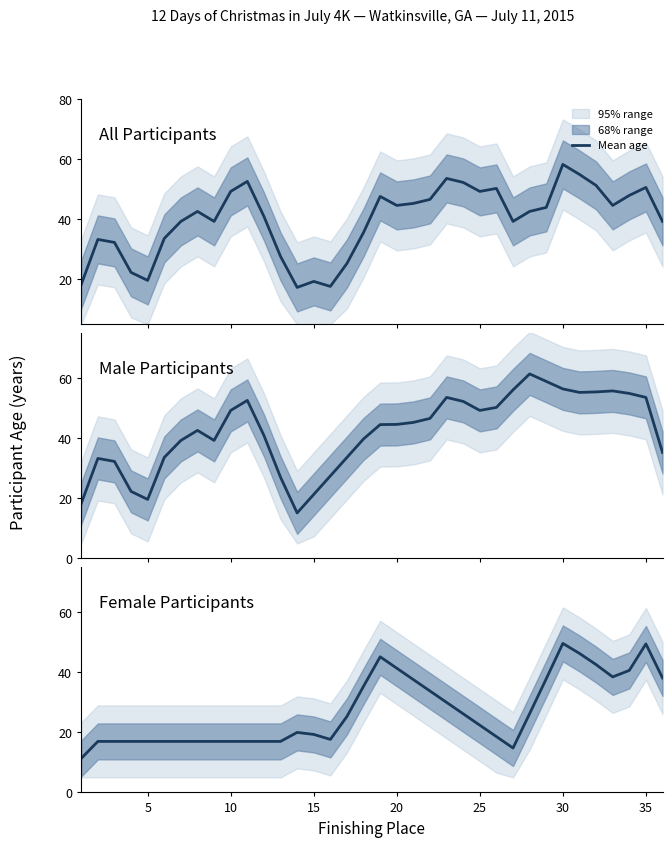

Reading left to right, transcribe all the data shown in this chart.

11.3	17.0	17.0	17.0	17.0	17.0	17.0	17.0	17.0	17.0	17.0	17.0	17.0	20.0	19.3	17.7	25.3	35.4	45.2	41.4	37.6	33.8	30.0	26.2	22.4	18.6	14.8	26.3	37.9	49.7	46.3	42.6	38.5	40.7	49.5	38.2